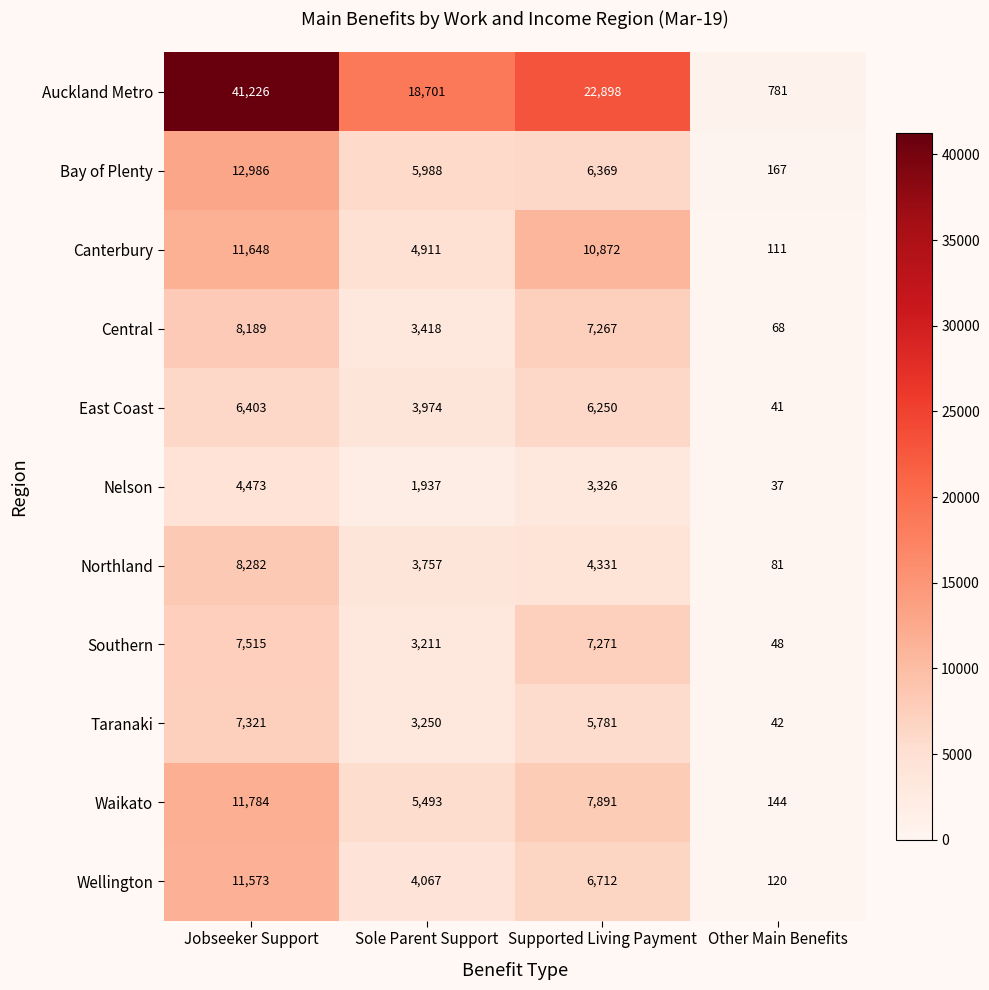

Between Supported Living Payment and Other Main Benefits, which series saw the biggest shift?

Auckland Metro